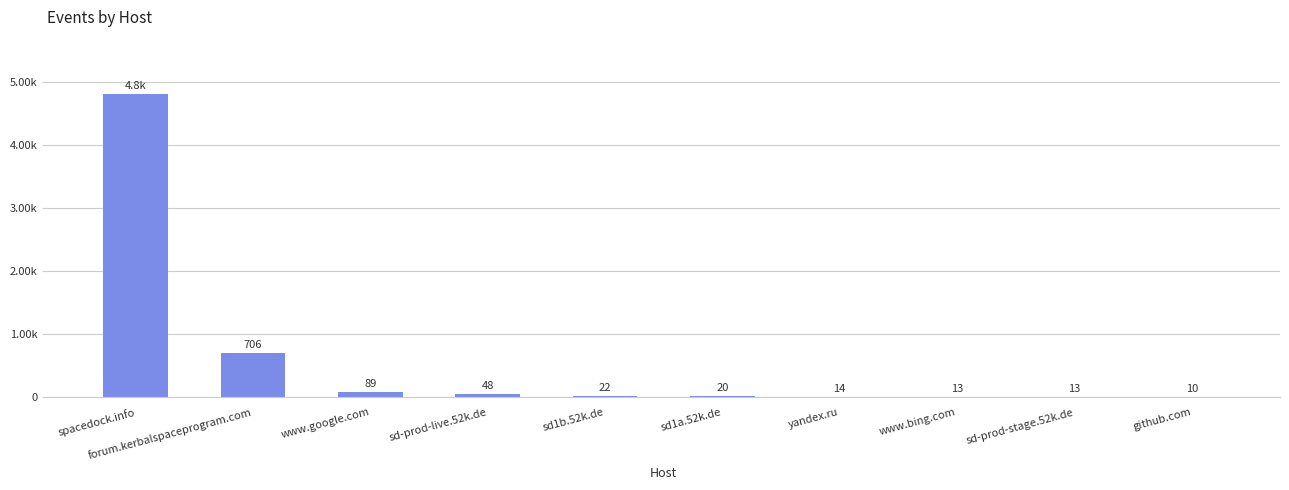

How many bars are there in total?

10